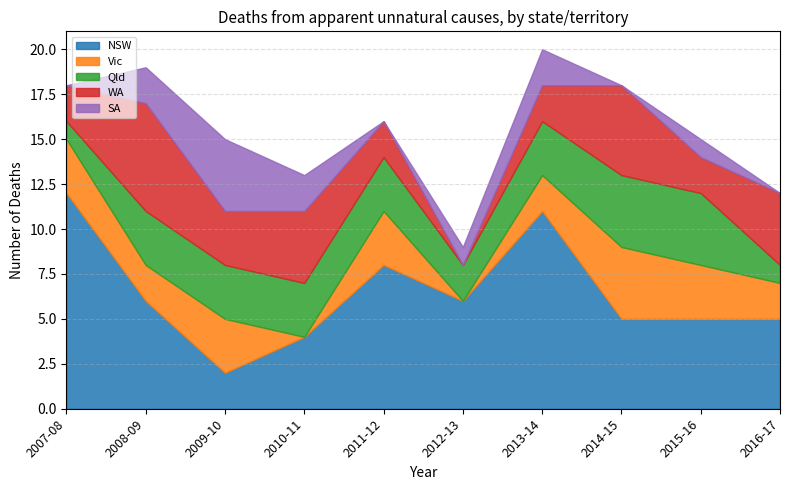

What are all the series names shown in the legend?

NSW, Vic, Qld, WA, SA